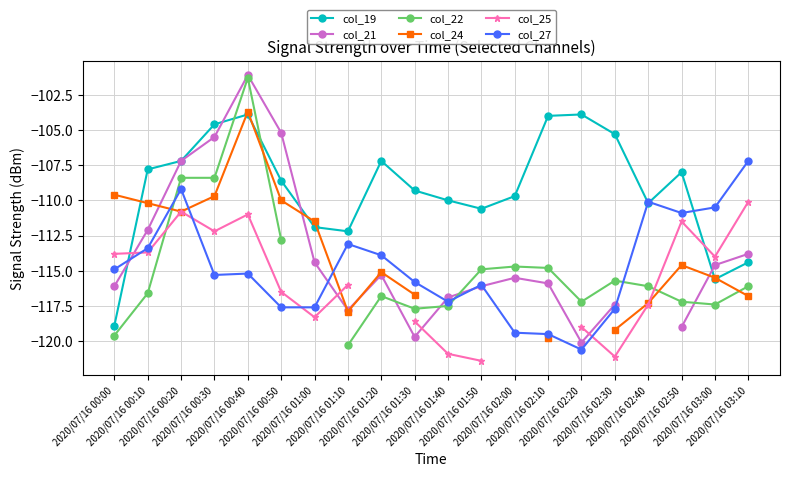

List the series in order of their peak value, highest first.

col_21, col_22, col_24, col_19, col_27, col_25